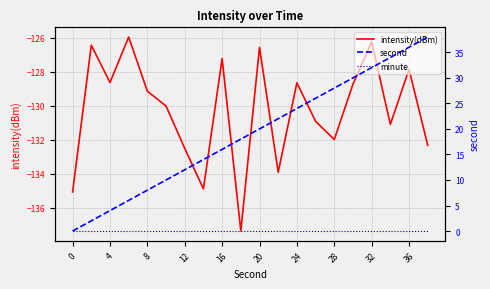

True or false: minute has more than 1 interior local peaks.

False